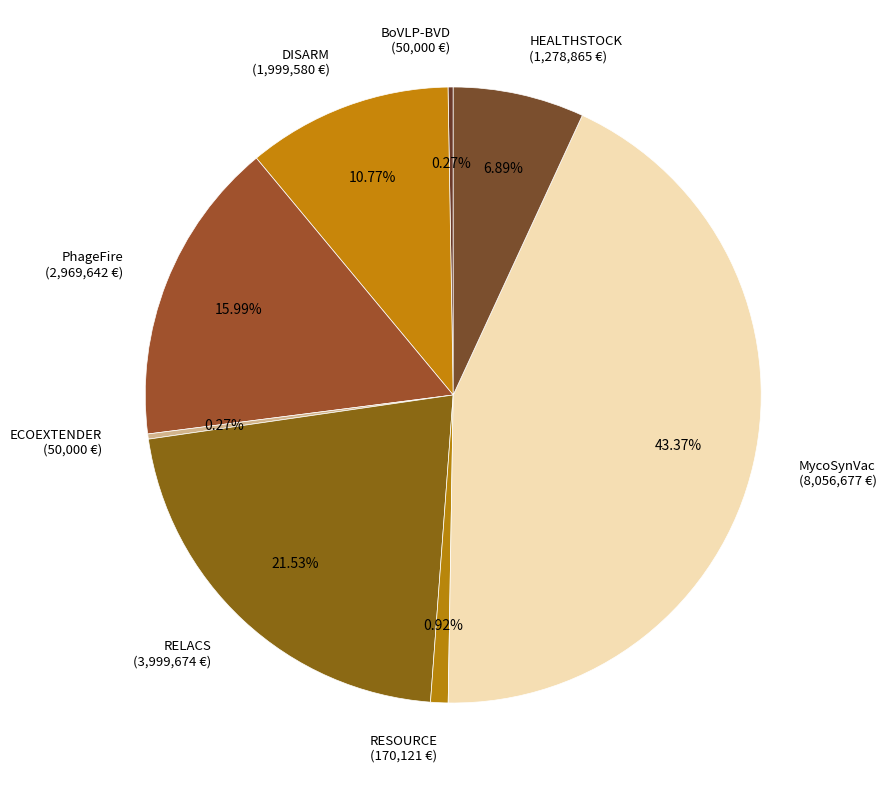

Is MycoSynVac the majority of the pie?

No